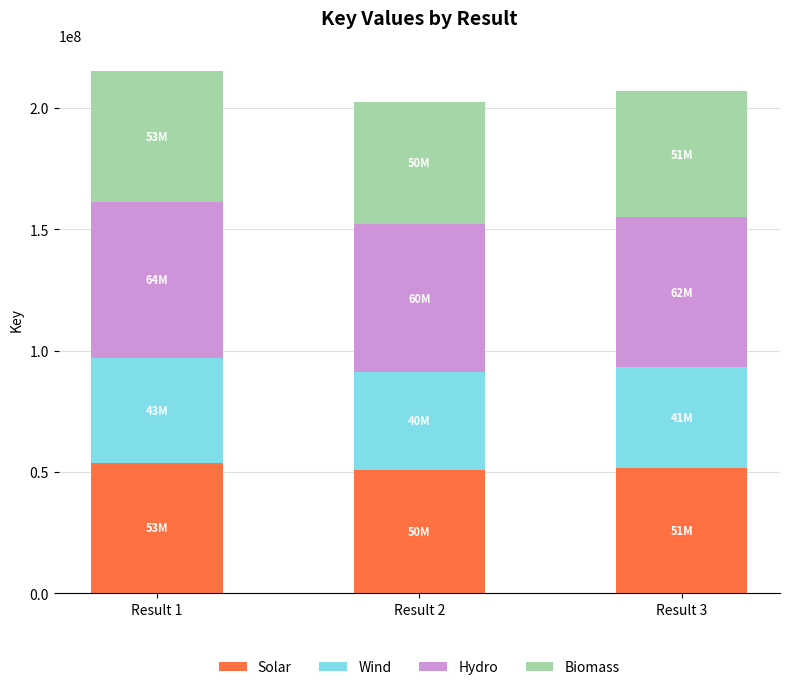

What is the total value across all series at Result 3?

206819134